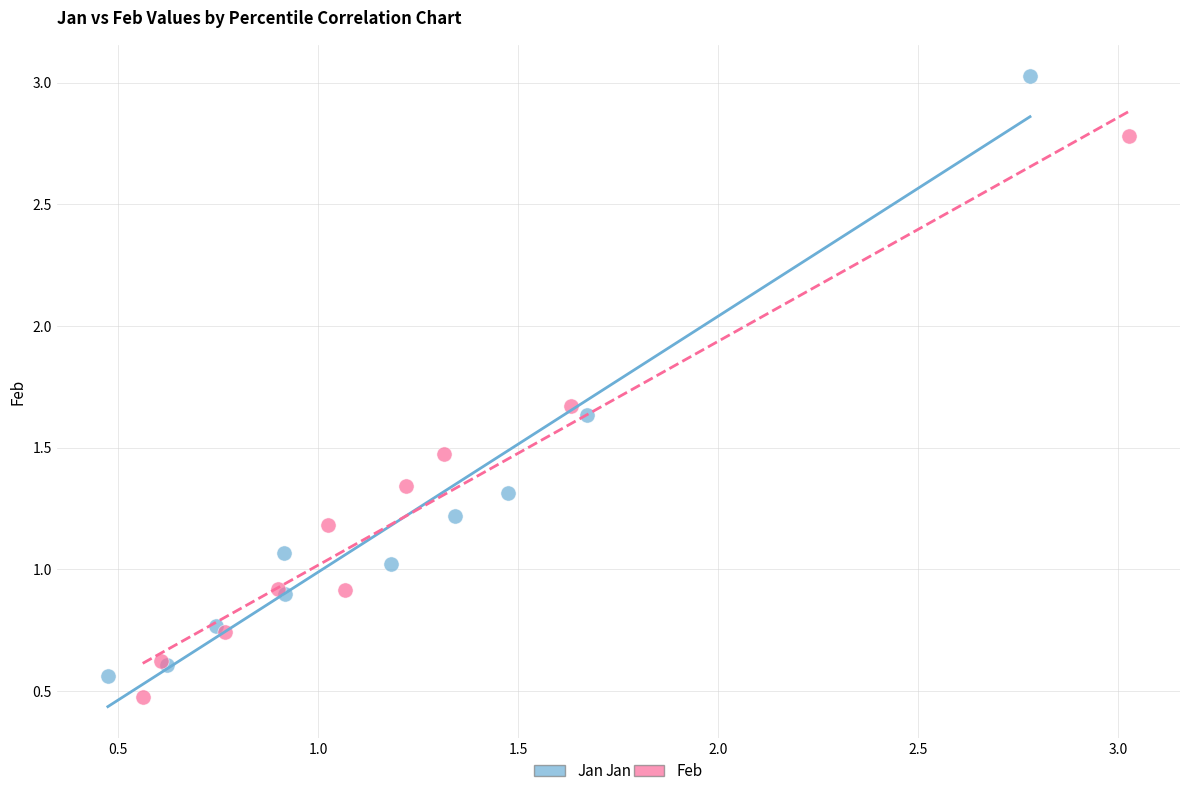

Which series has the largest Y range (max minus min)?

Jan